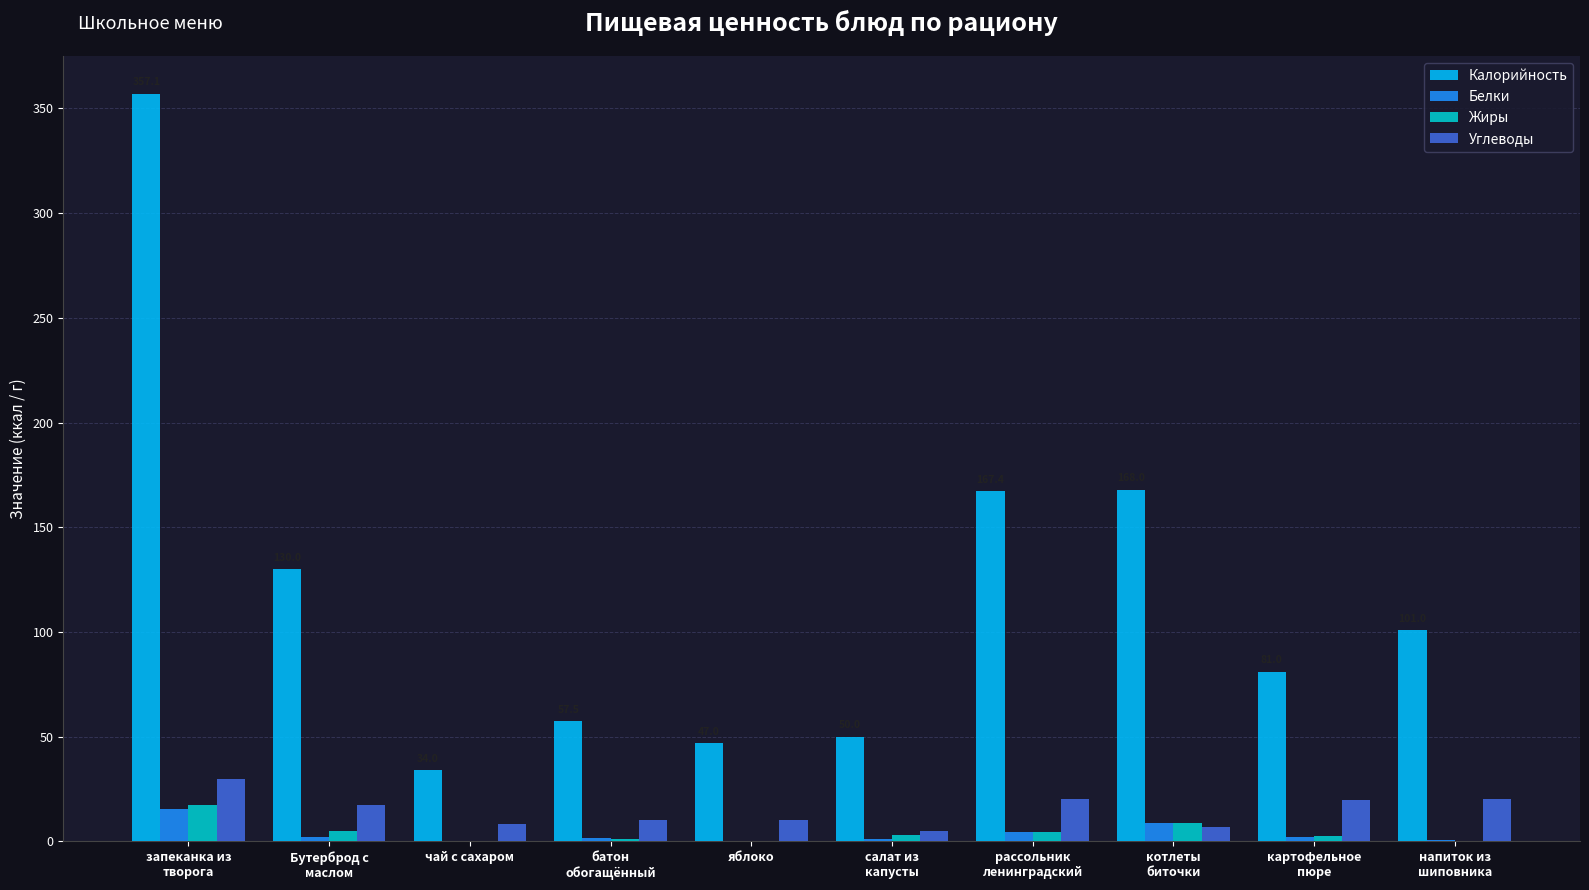

What is the total value across all series at чай с сахаром?

42.6